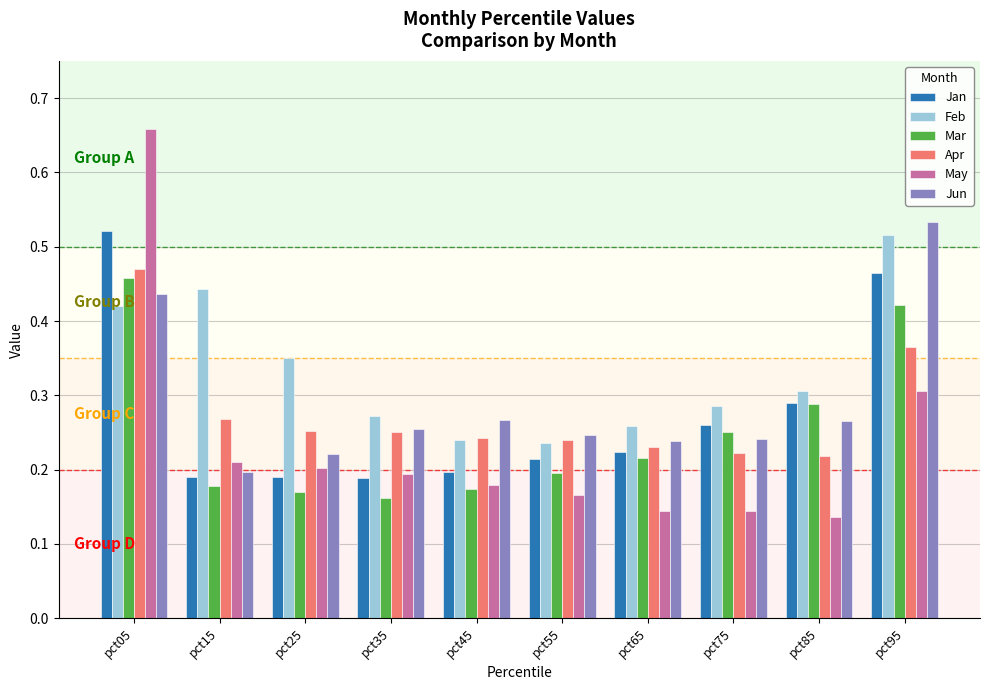

The value of Jan at pct75 is 0.4. True or false?

False